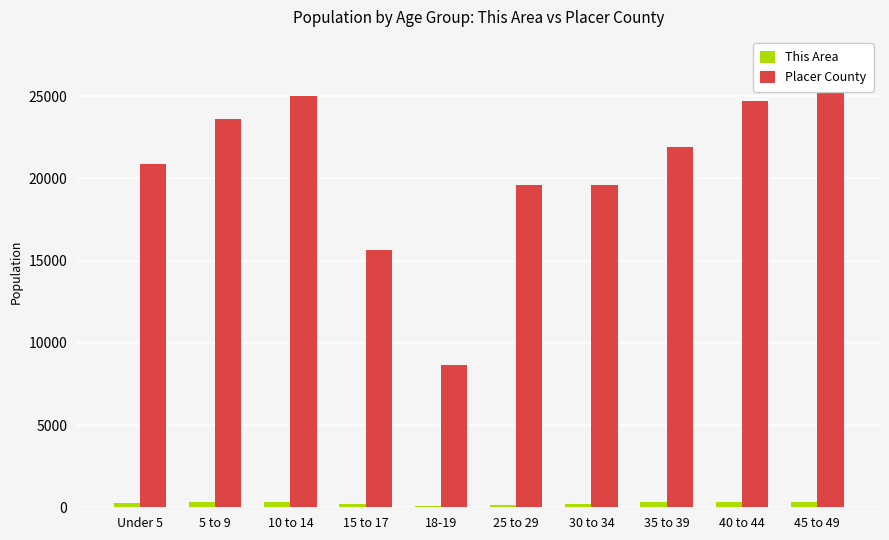

Which series has the largest range (max minus min)?

Placer County